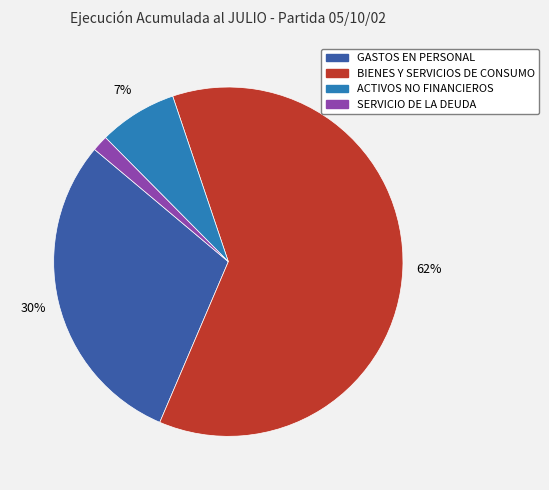

To the nearest percent, what is the average slice percentage?

25%